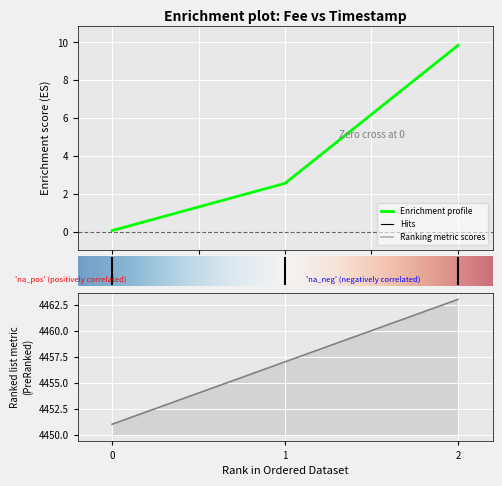

Does the chart display data point markers on the line(s)?

No